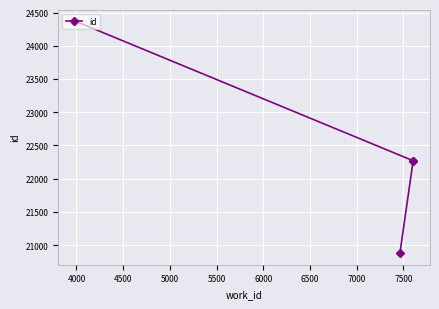

How many lines are shown in the chart?

1